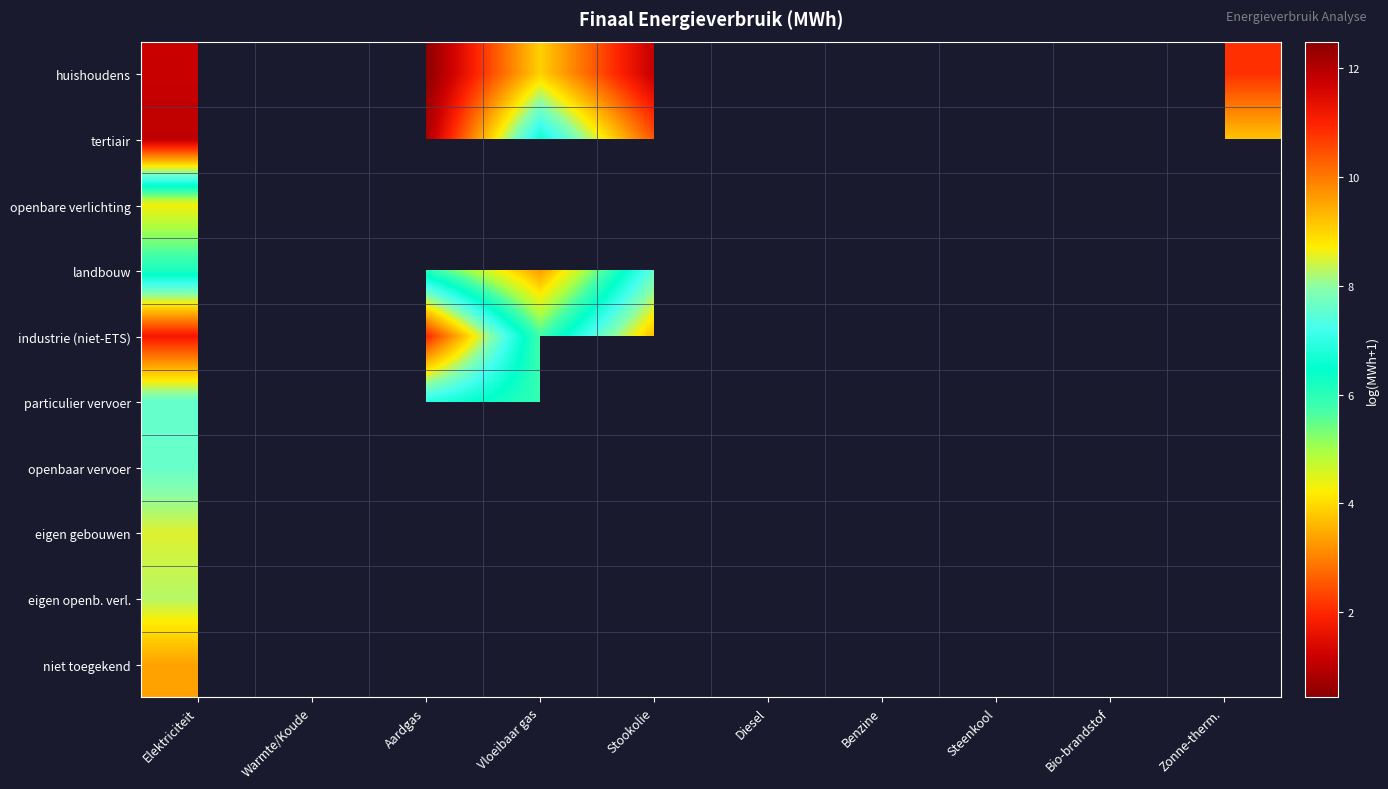

How many distinct data groups are displayed?

10